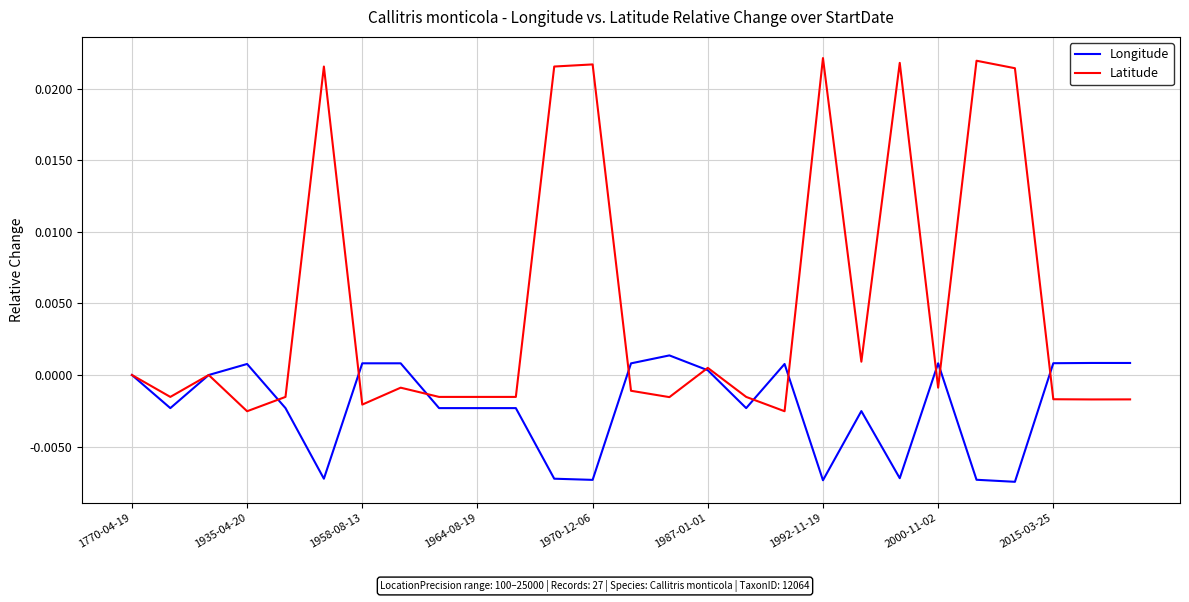

Which series has the largest total across all categories?

Latitude